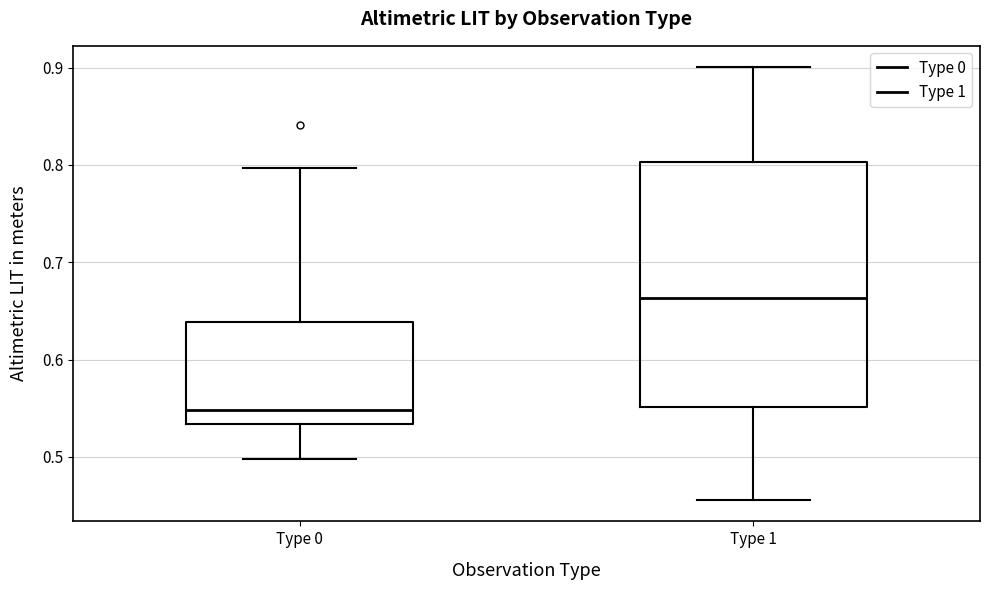

Where is the lower edge of the box for Type 1 on the y-axis? The values are not printed on the chart, so give them approximately, as read against the axis.

0.55